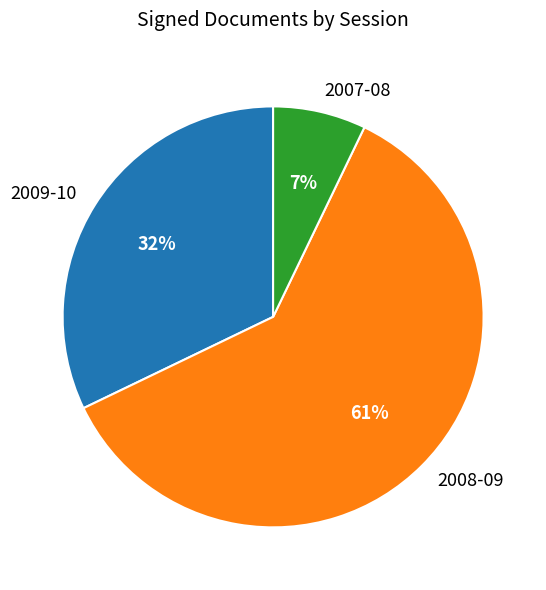

Is it true that 2007-08 is 7% of the pie?

True